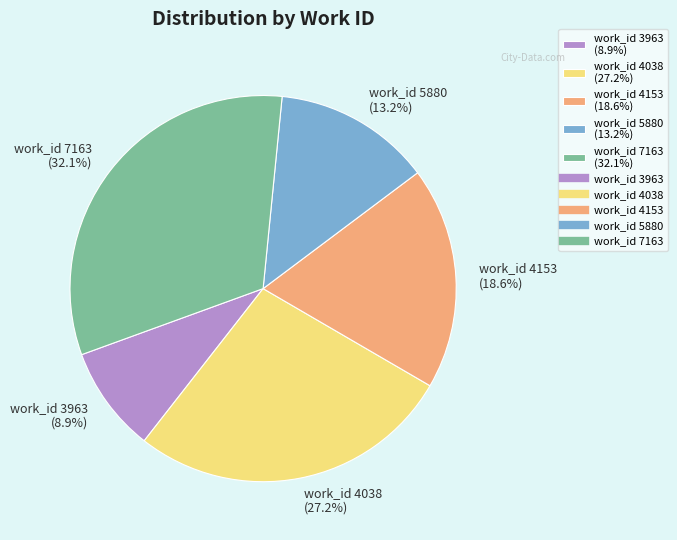

Is there a majority slice in this chart?

No